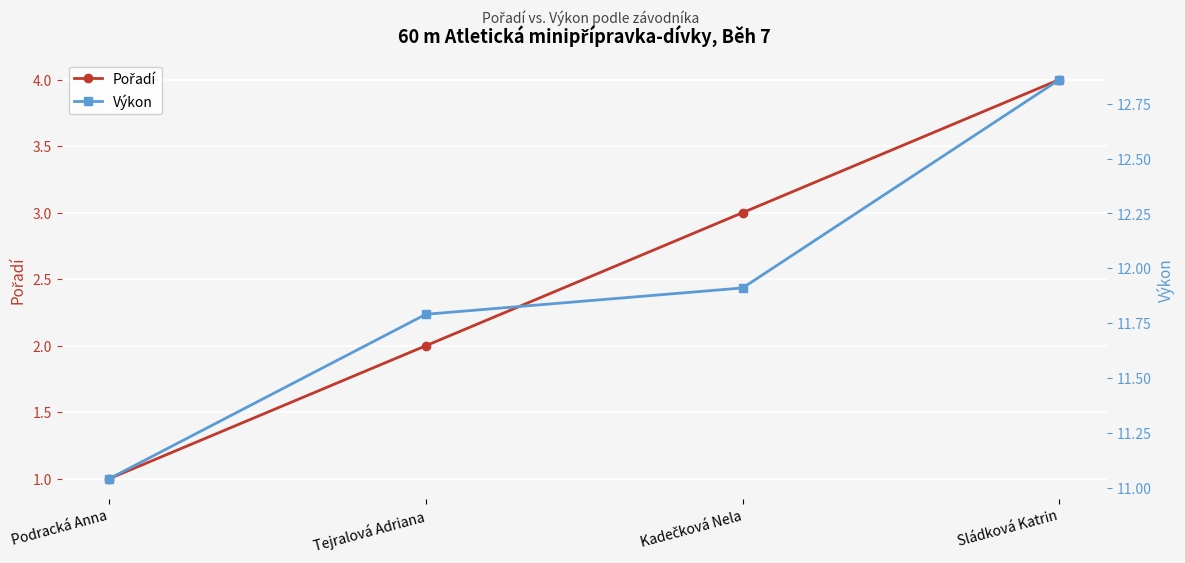

Between Podracká Anna and Sládková Katrin, which series saw the biggest shift?

Pořadí